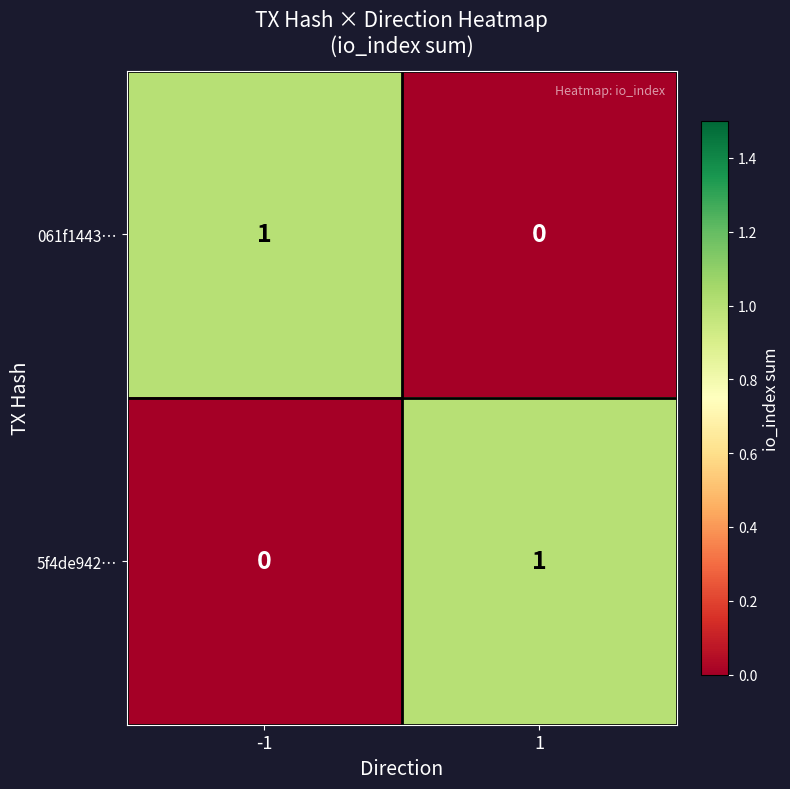

List the labels in order of 5f4de942… value, smallest first.

-1, 1